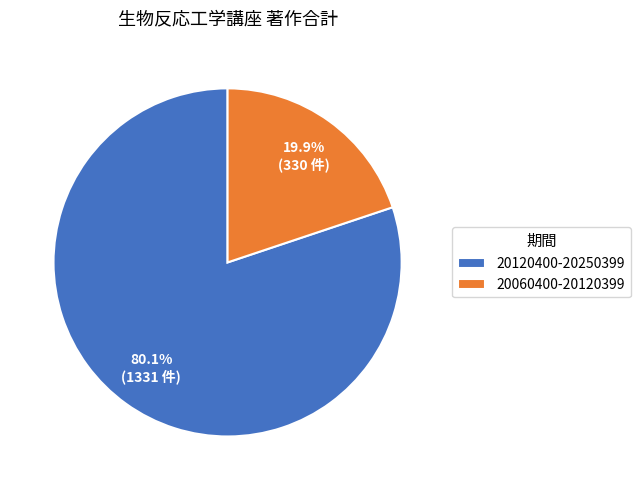

What percentage is NOT represented by 20120400-20250399?

19.9%